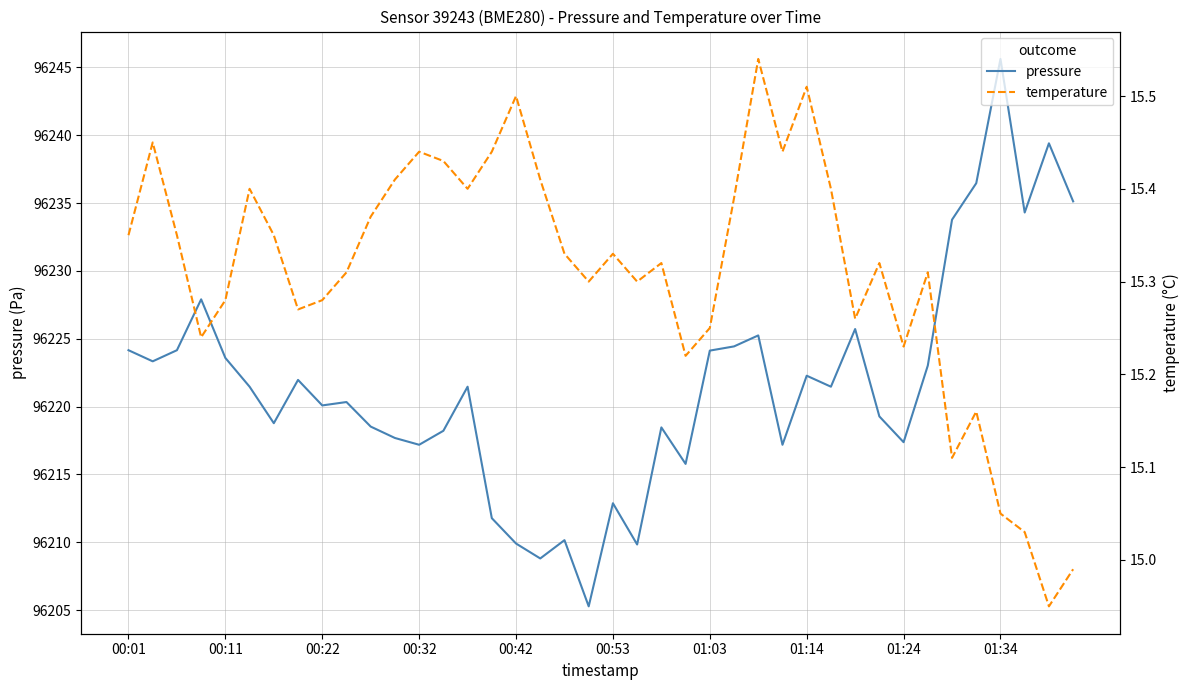

What are all the series names shown in the legend?

pressure, temperature